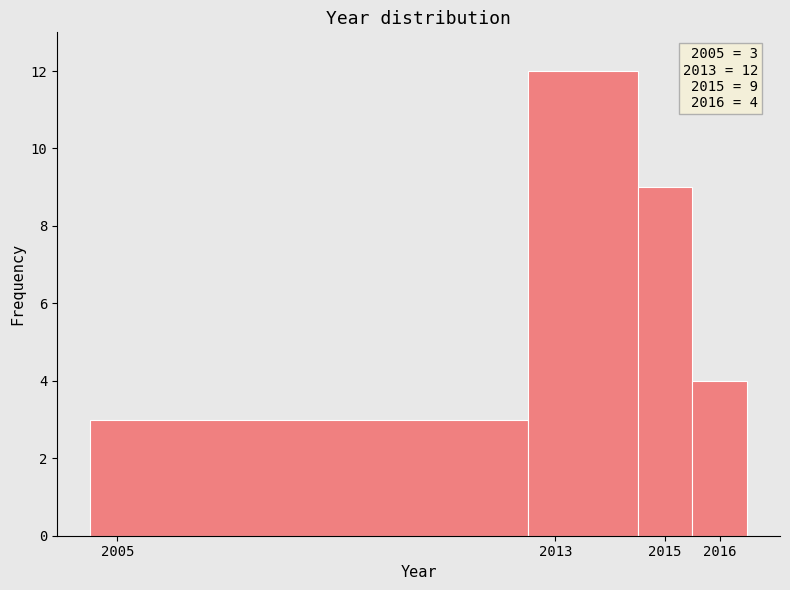

Which range on the x-axis has the tallest bar?

2012.5 to 2014.5